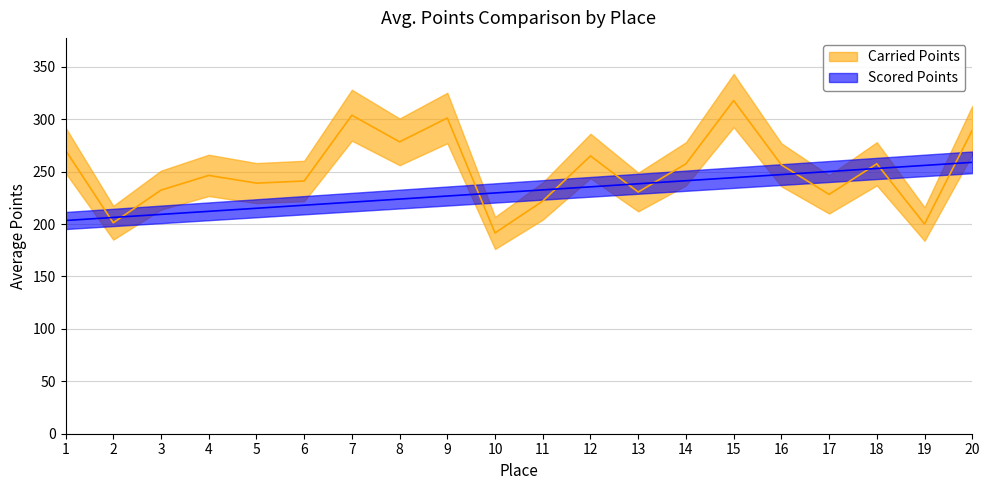

What is the smallest value displayed?

191.5